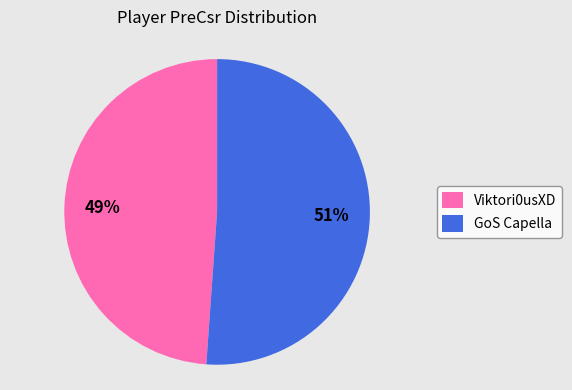

What is the smallest slice in the pie chart?

Viktori0usXD